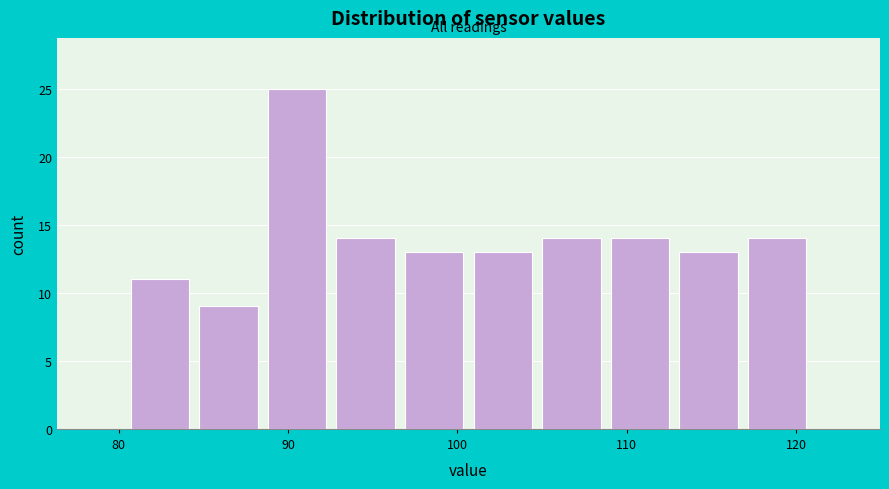

Which range on the x-axis has the tallest bar?

89 to 93